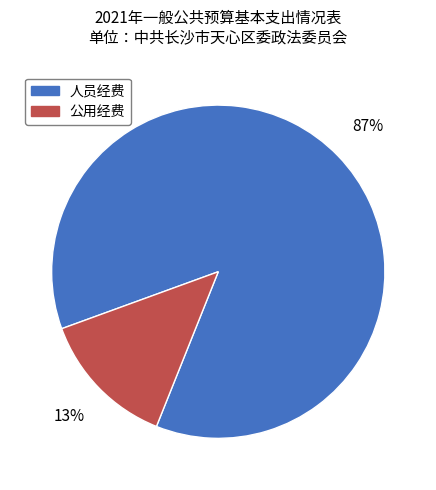

How many slices are in this pie chart?

2